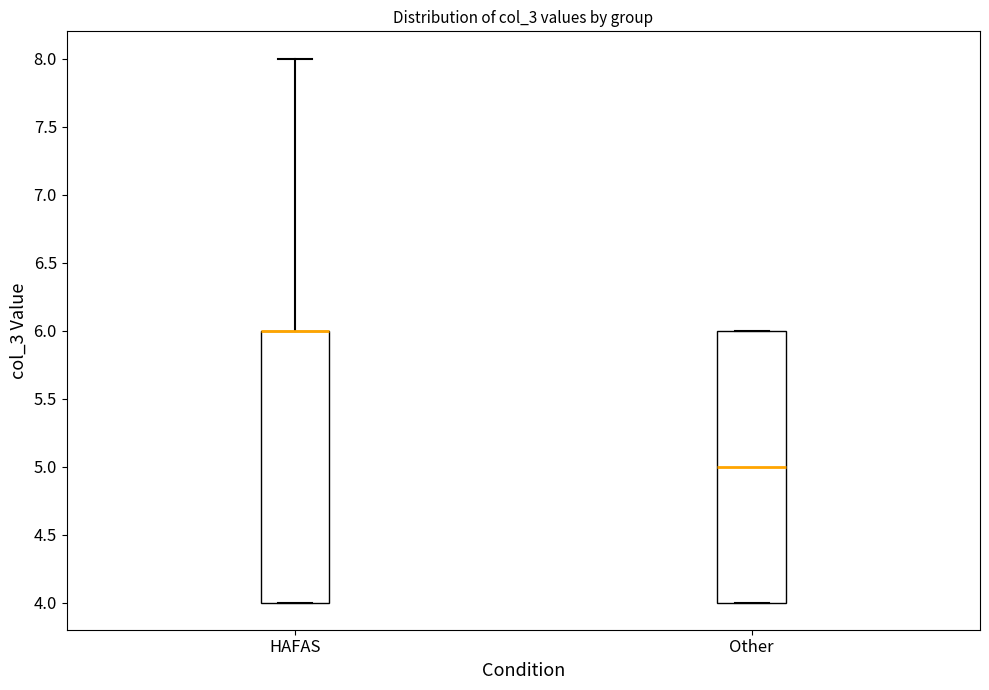

Where is the upper edge of the box for Other on the y-axis? The values are not printed on the chart, so give them approximately, as read against the axis.

6